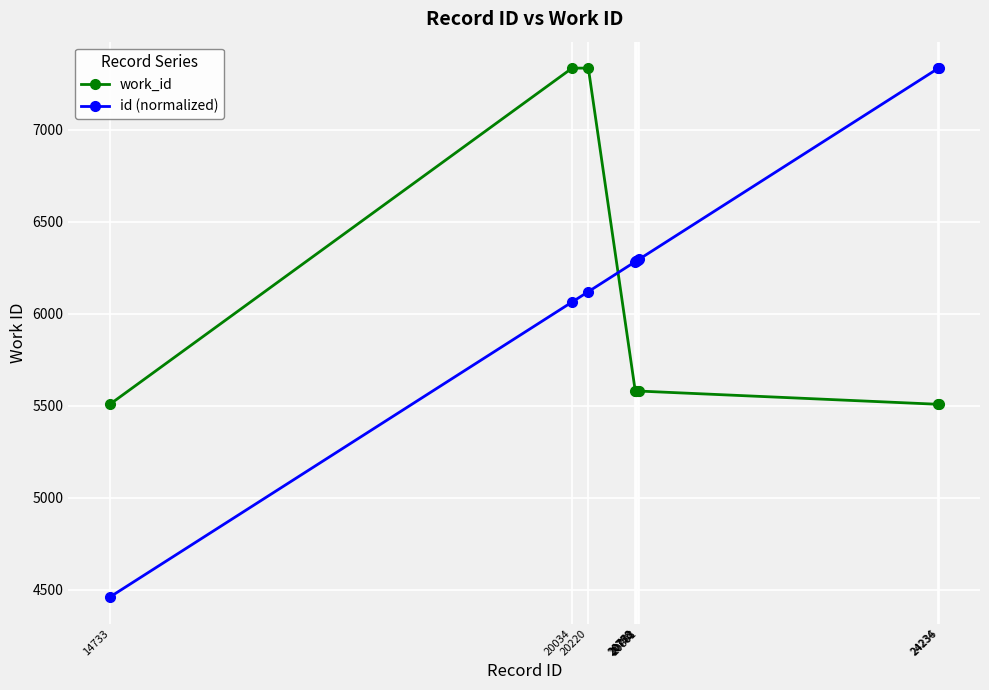

Which label corresponds to the smallest value in the chart?

14733